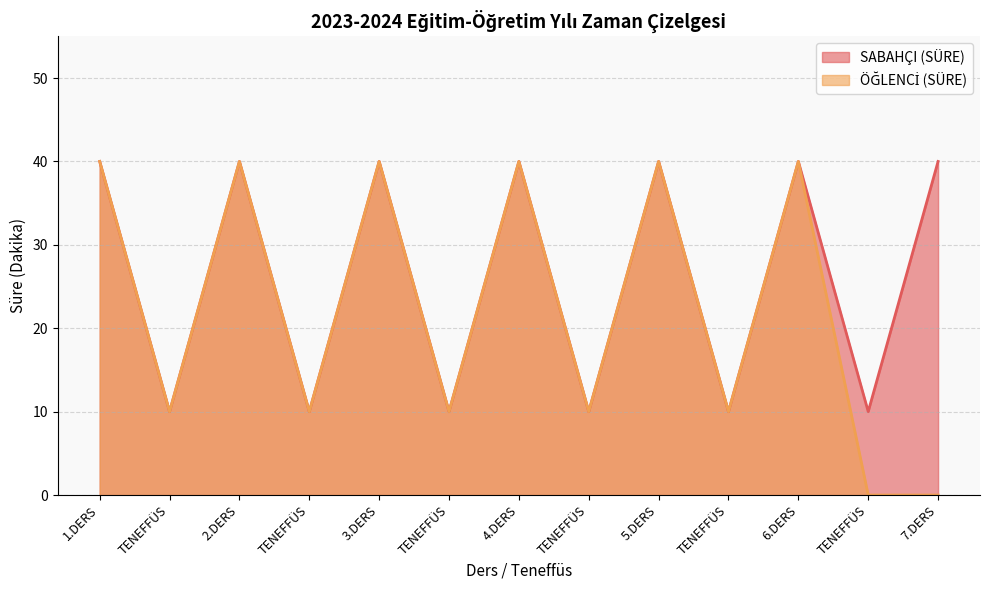

At which label is SABAHÇI (SÜRE) closest to 25?

1.DERS